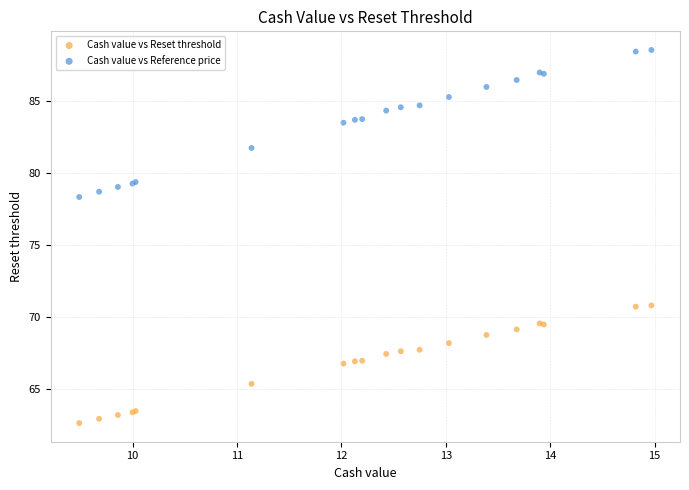

Across all series, what Y value is closest to 75?

78.3